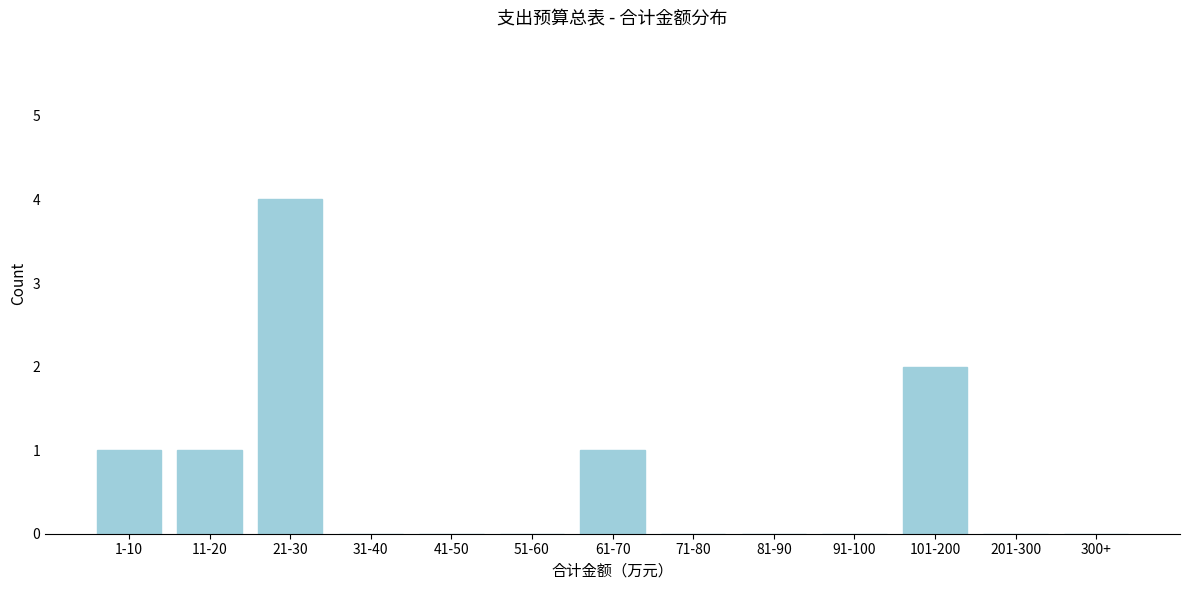

Reading left to right, what are all the values shown in this chart?

1-10=1	11-20=1	21-30=4	31-40=0	41-50=0	51-60=0	61-70=1	71-80=0	81-90=0	91-100=0	101-200=2	201-300=0	300+=0